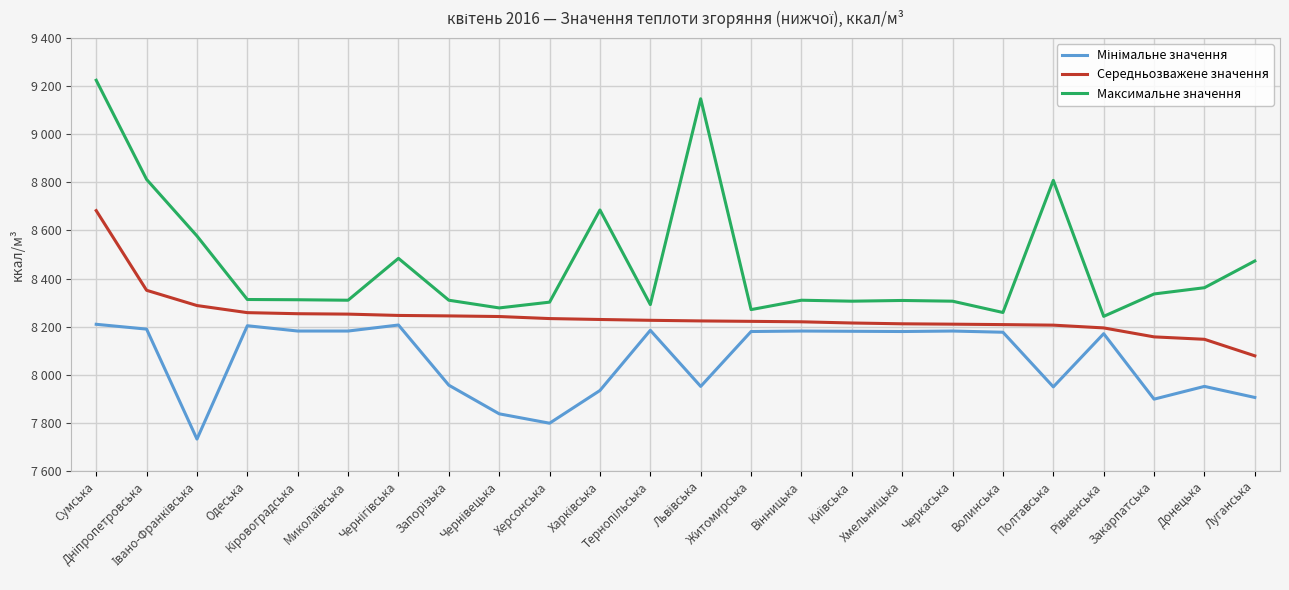

Which series has the largest total across all categories?

Максимальне значення